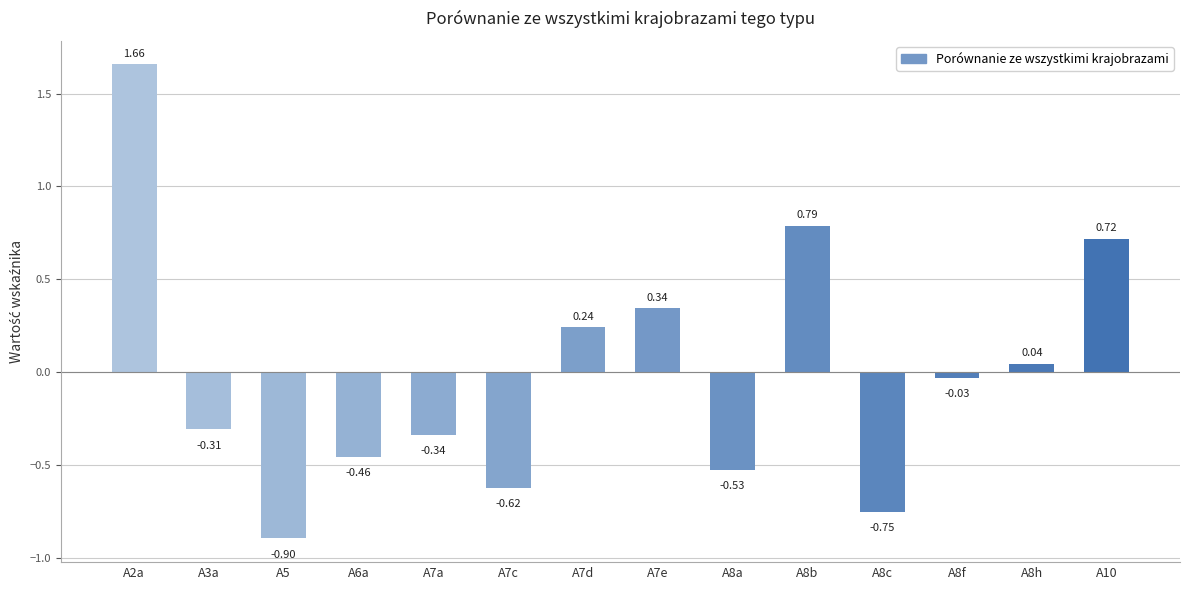

What is the sum of the values at A6a and A2a?

1.2